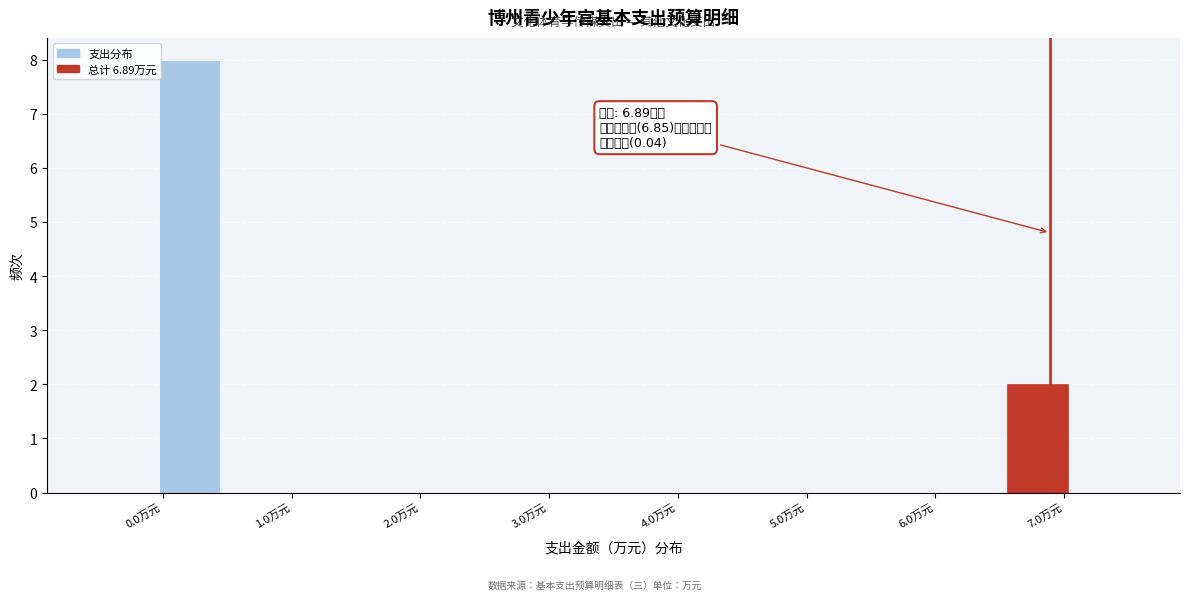

Which range on the x-axis has the tallest bar?

0.0 to 0.4